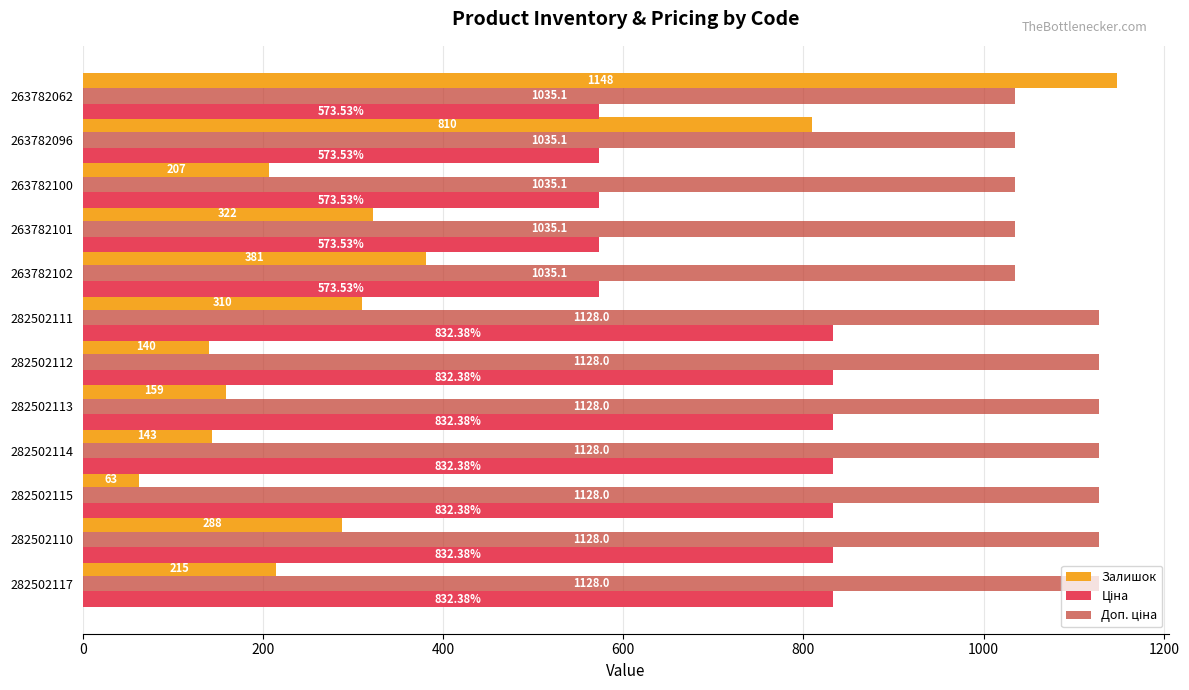

At which category is the sum across all series the highest?

263782062